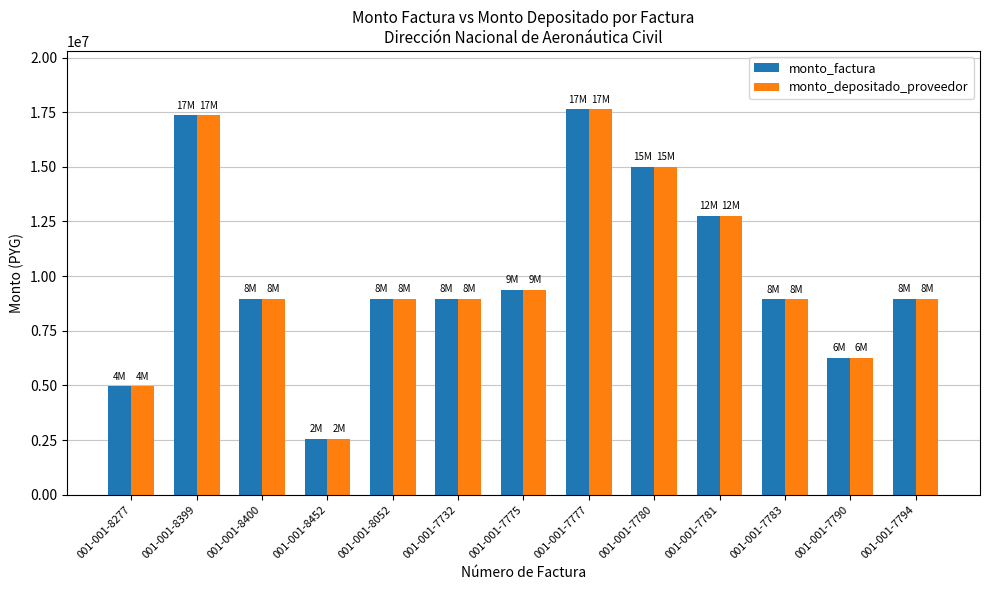

What is the total value across all series at 001-001-8400?

17951400